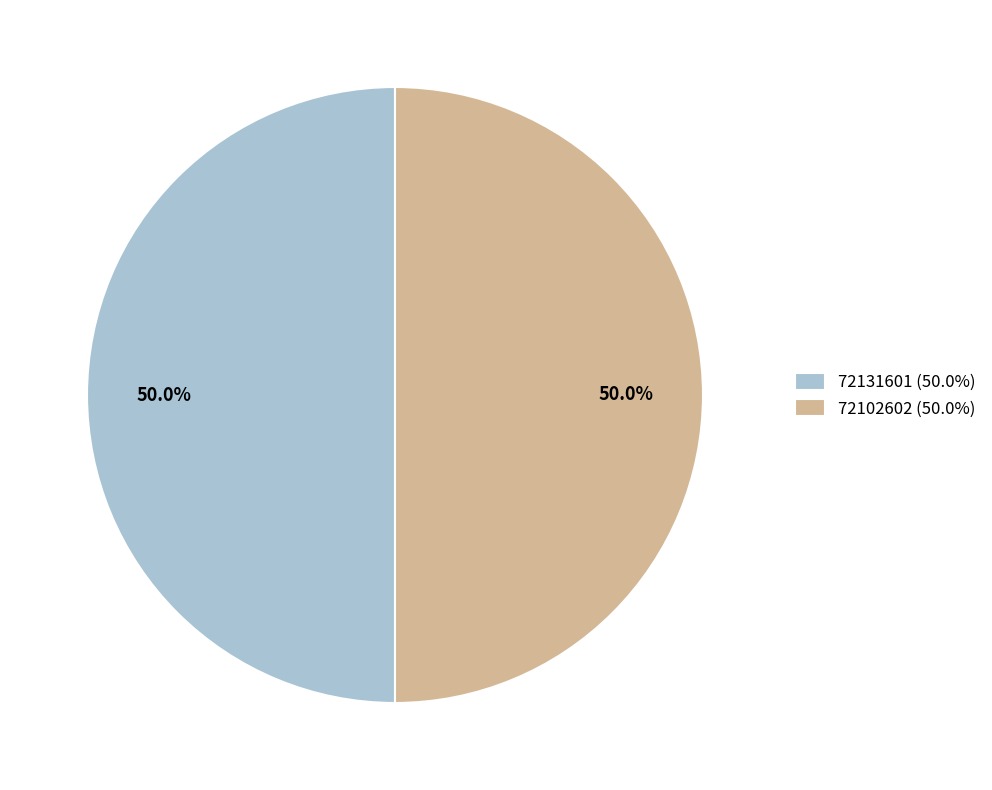

What percentage is the 72131601 slice, to the nearest percent?

50%